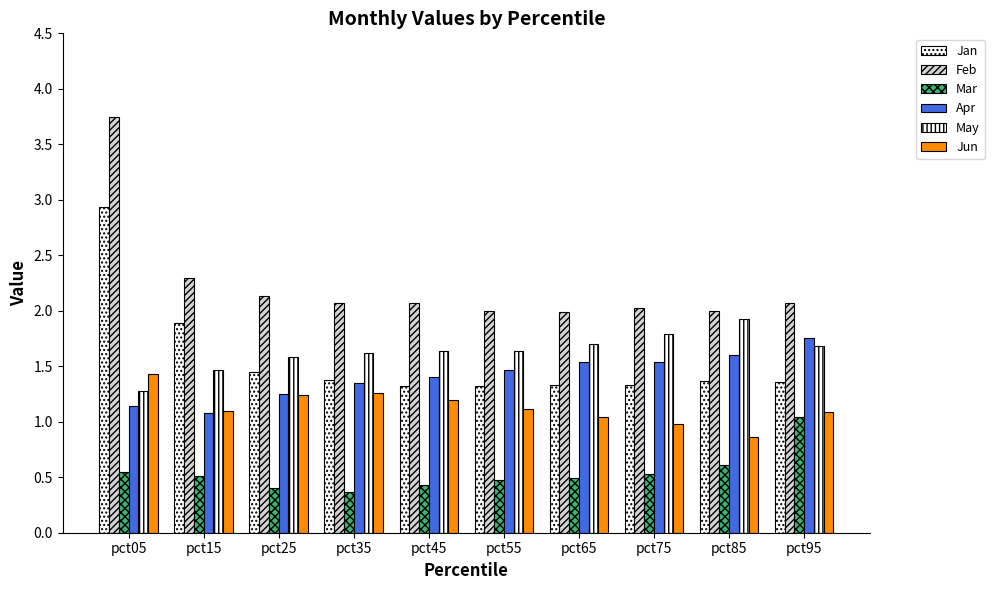

What is the sum of all Jun values?

11.3